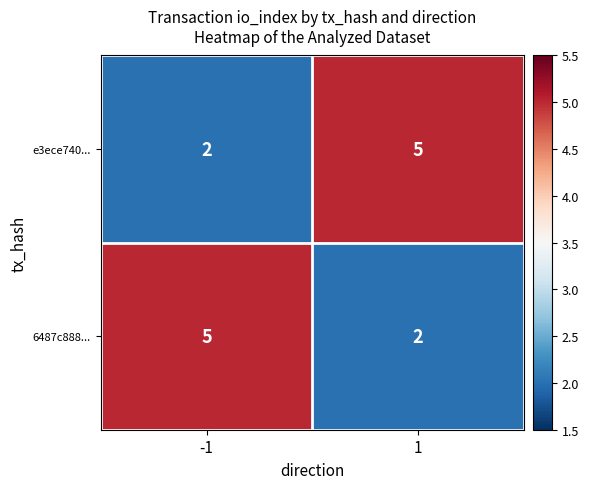

What is the difference between the maximum and minimum values in the 6487c888... series?

3